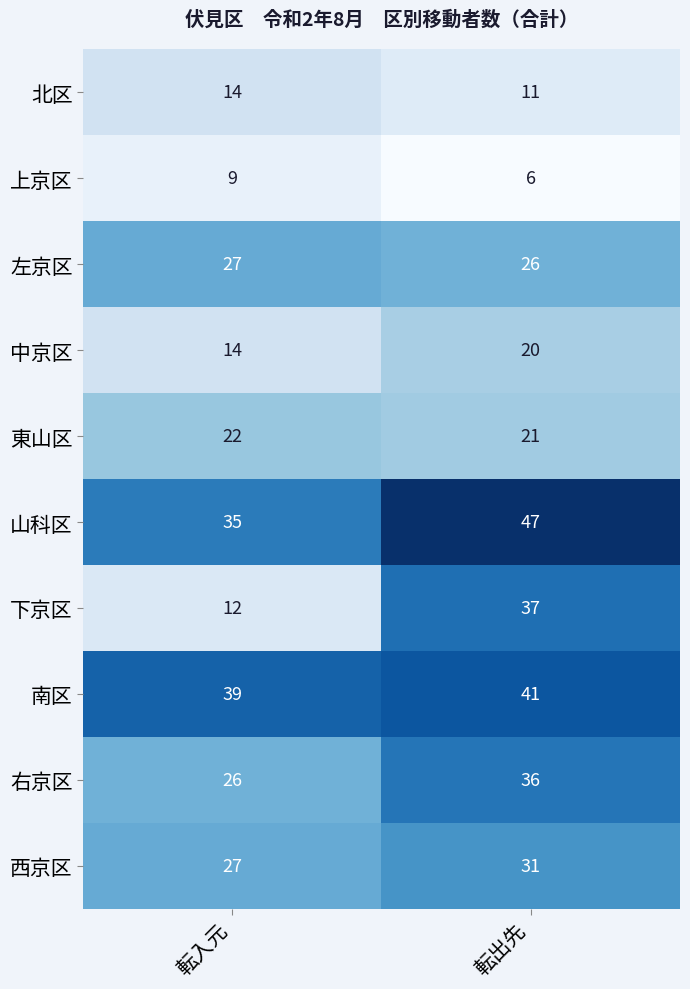

What is the average value of the 中京区 series?

17